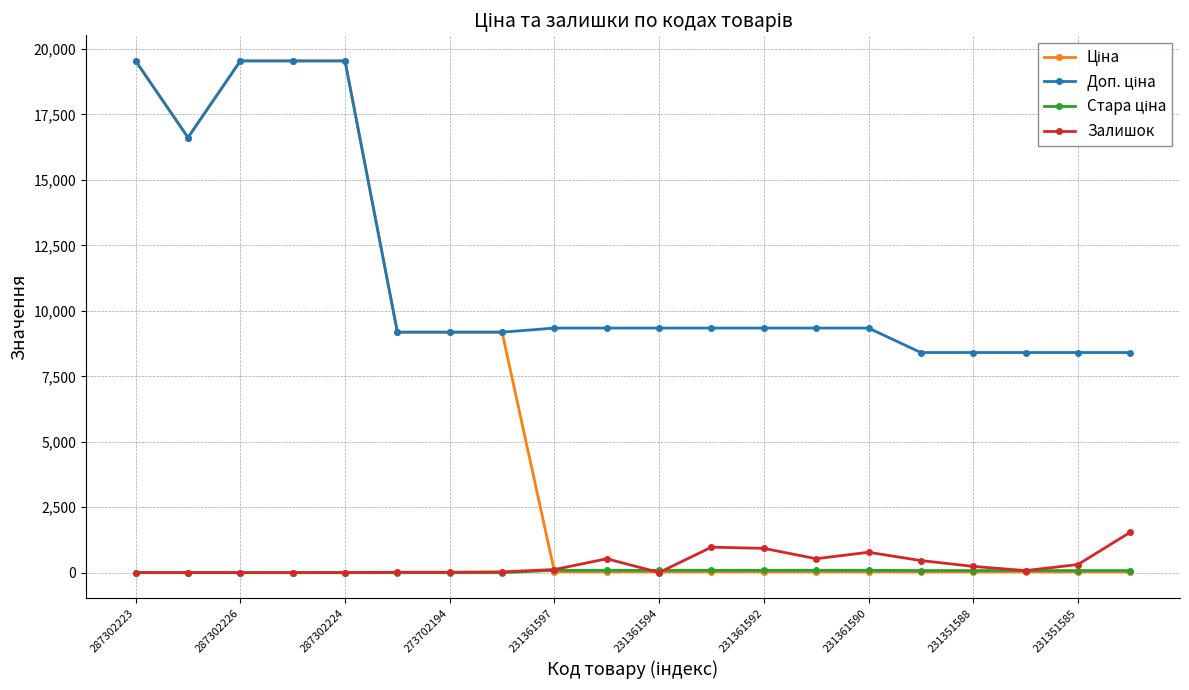

Count the number of categories in the chart.

20